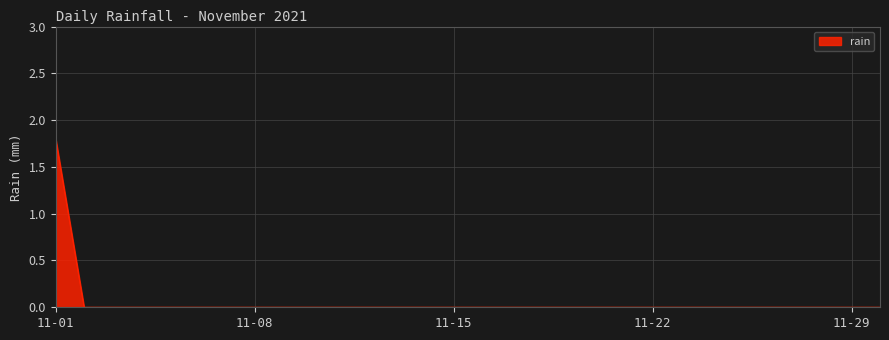

What is the difference between the maximum and minimum values?

1.8